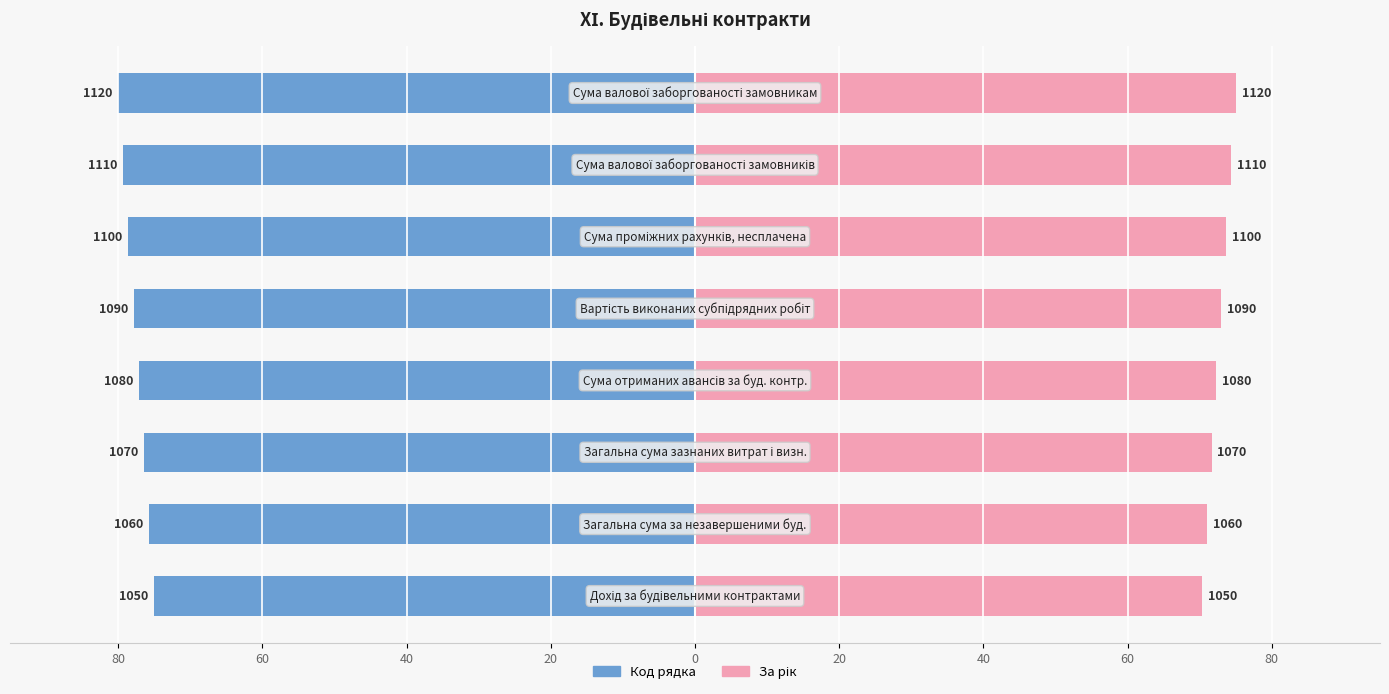

Are the bars grouped side by side (vs. stacked)?

Yes